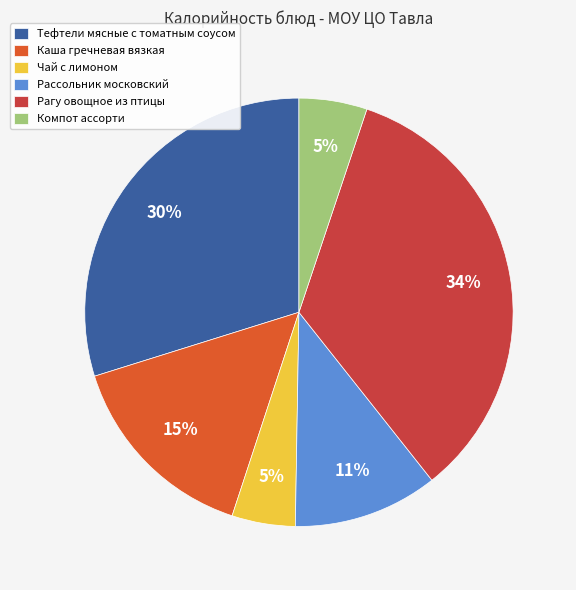

How many segments does this pie chart have?

6